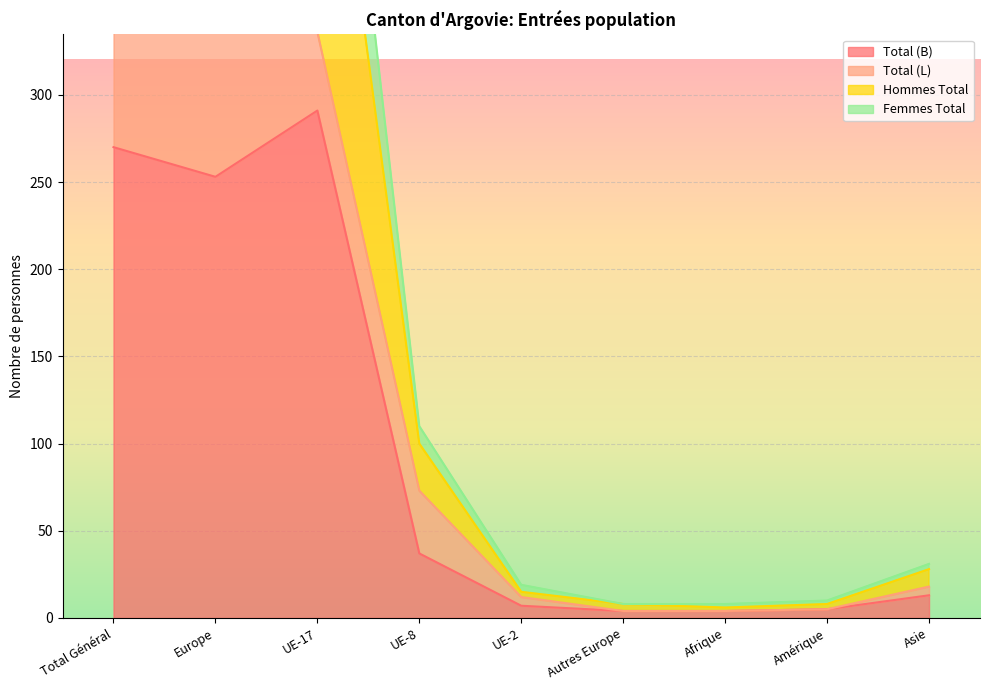

In Femmes Total, how many points are lower than both neighbors (excluding endpoints)?

1